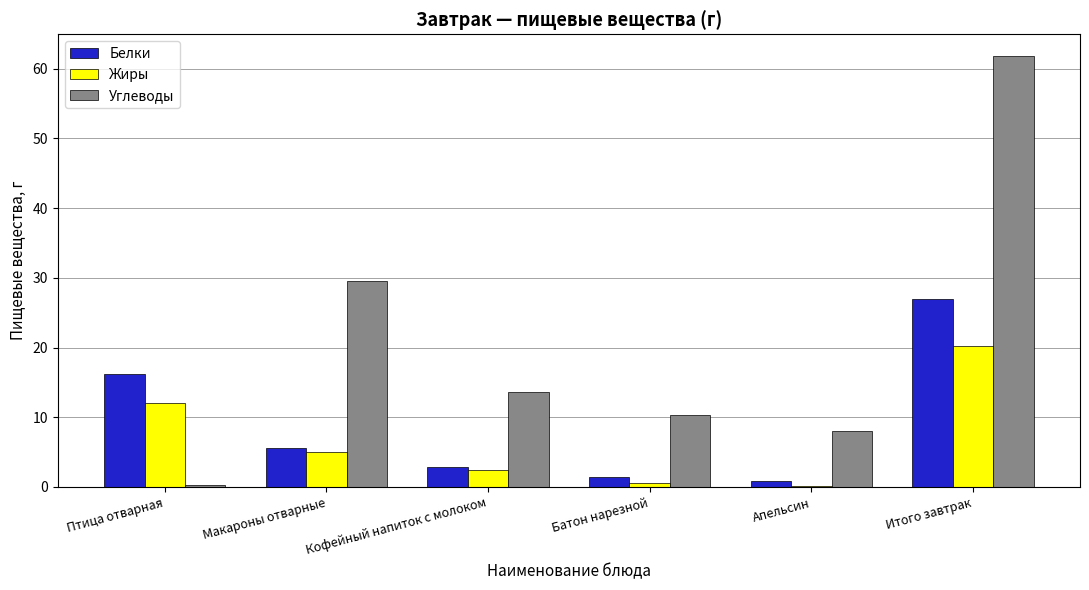

The Углеводы series shows 61.8 at Итого завтрак. True or false?

True